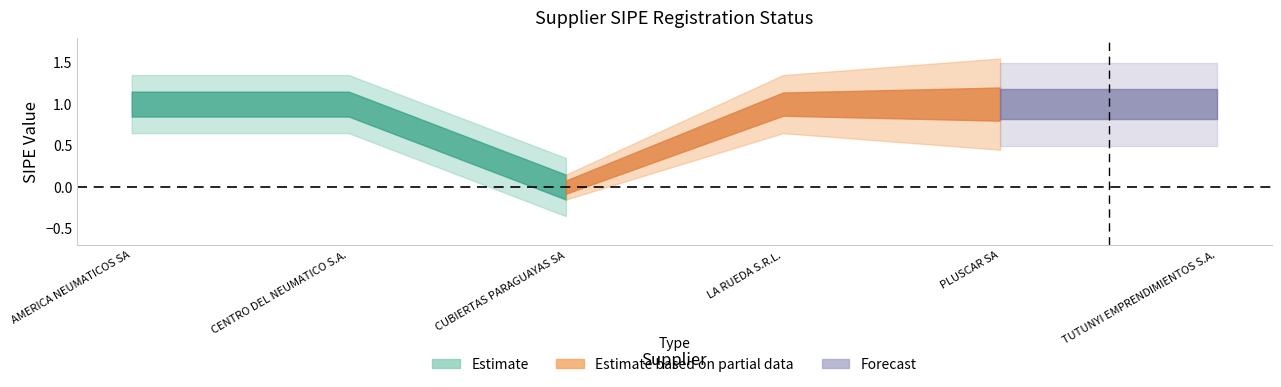

What position from the left is PLUSCAR SA?

5